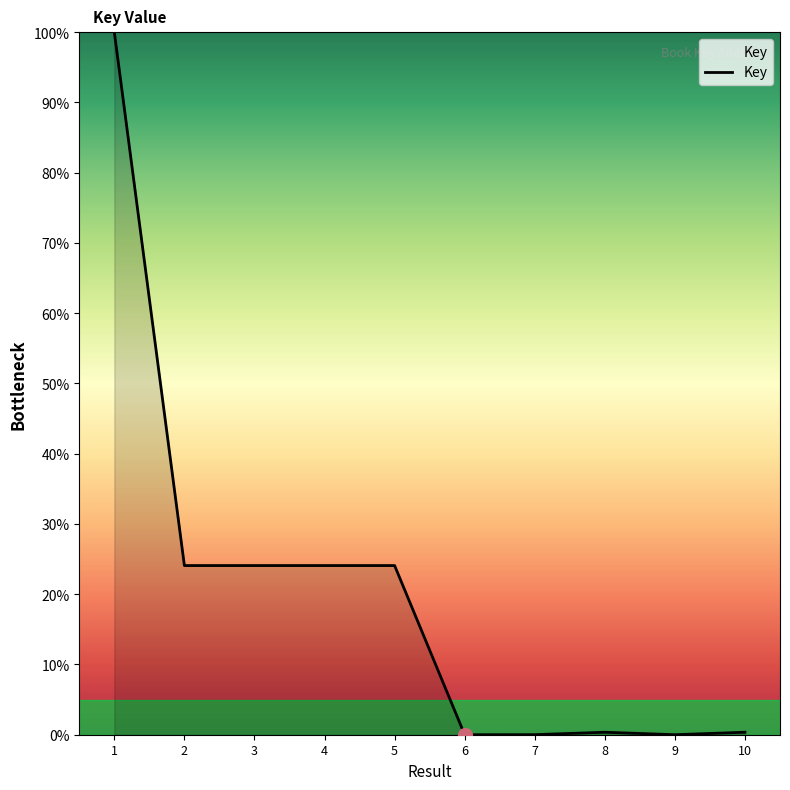

What is the difference between the maximum and minimum values?

100.0